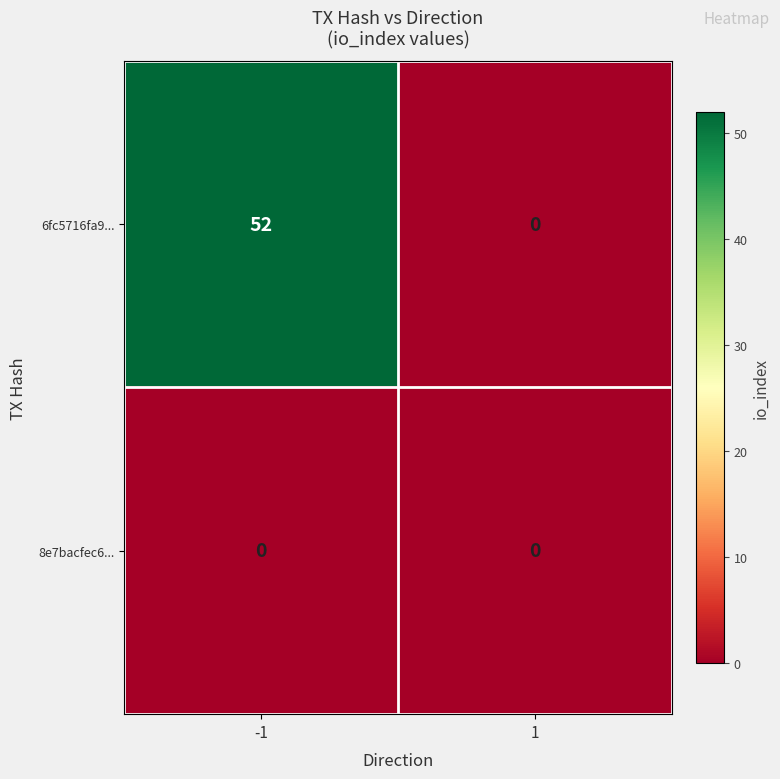

Is it true that 6fc5716fa9... equals 52 at -1?

True